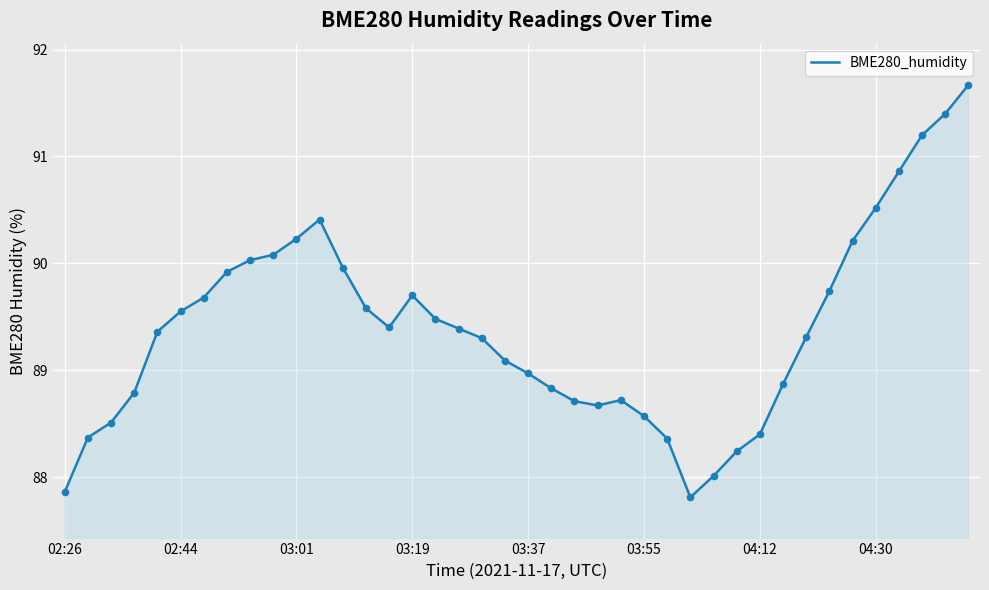

What is the smallest value displayed?

87.8